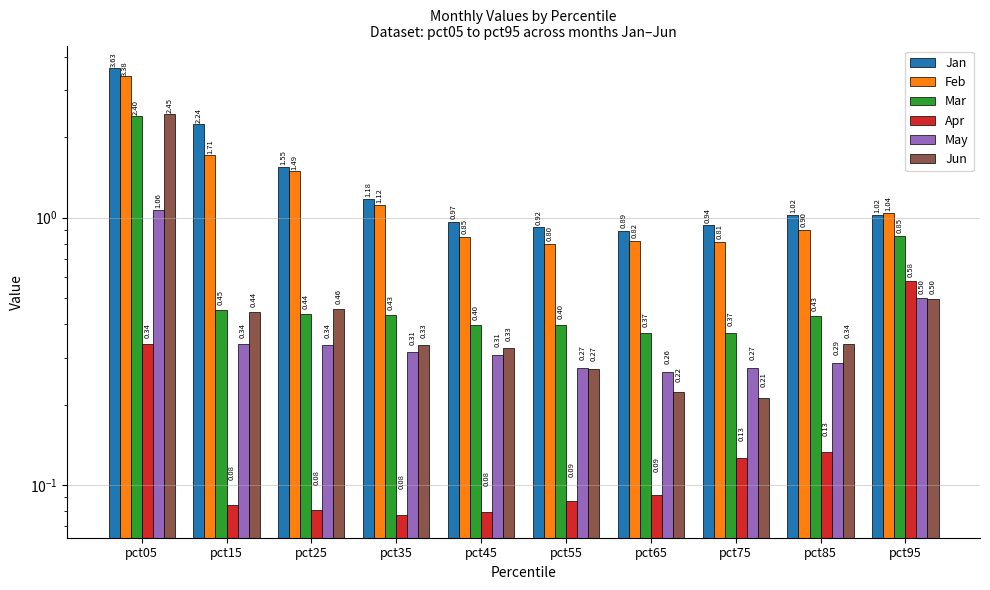

Is the value of Apr at pct35 greater than the value of May at pct15?

No